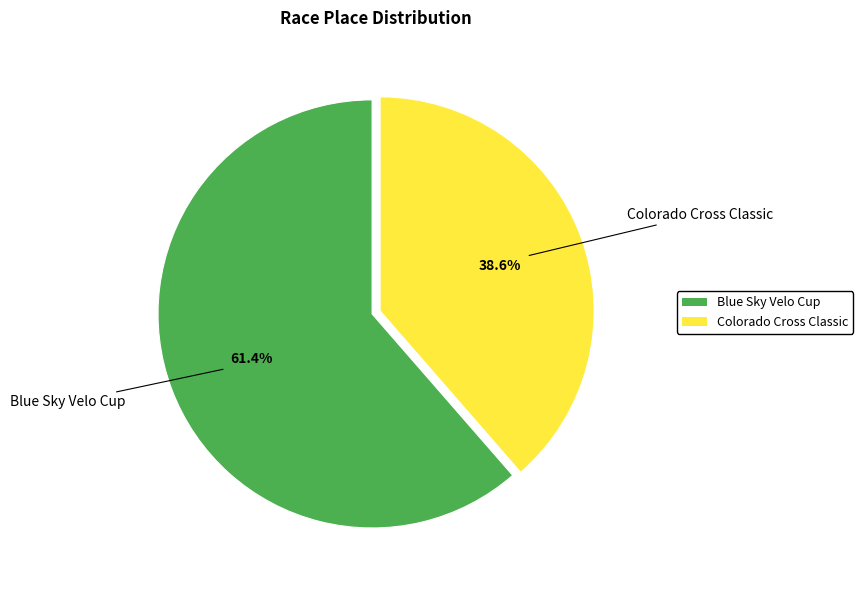

Is Blue Sky Velo Cup the majority of the pie?

Yes